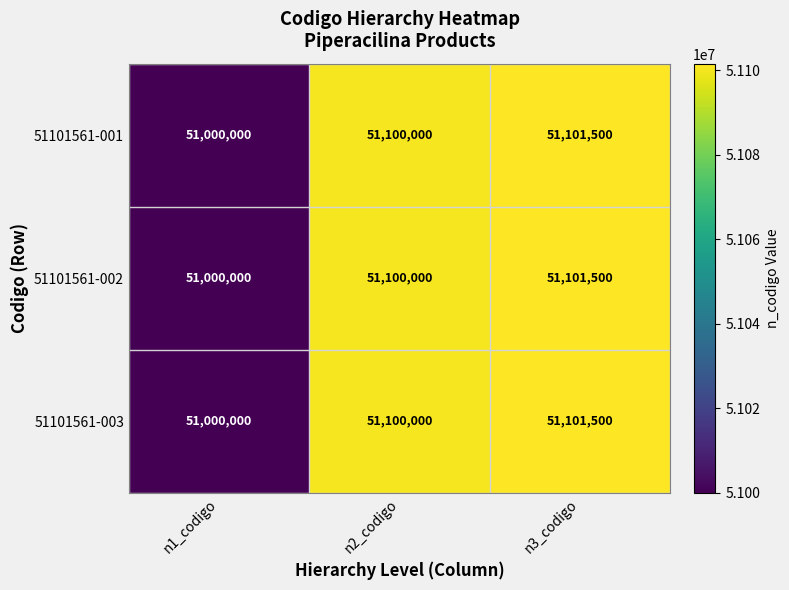

At how many categories does at least one series exceed 51057338?

2